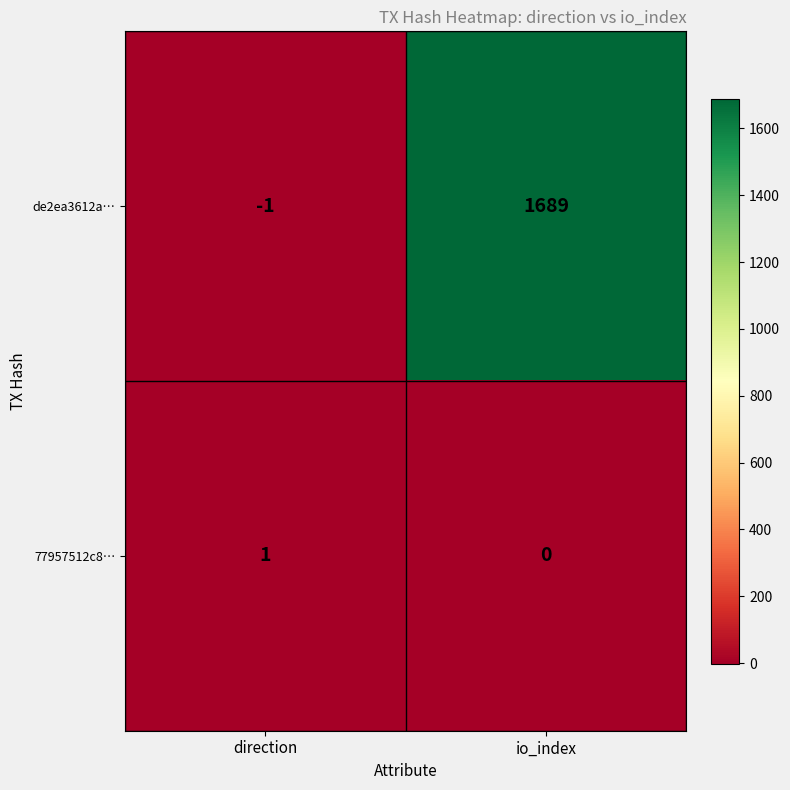

What is the sum of all de2ea3612a… values?

1688